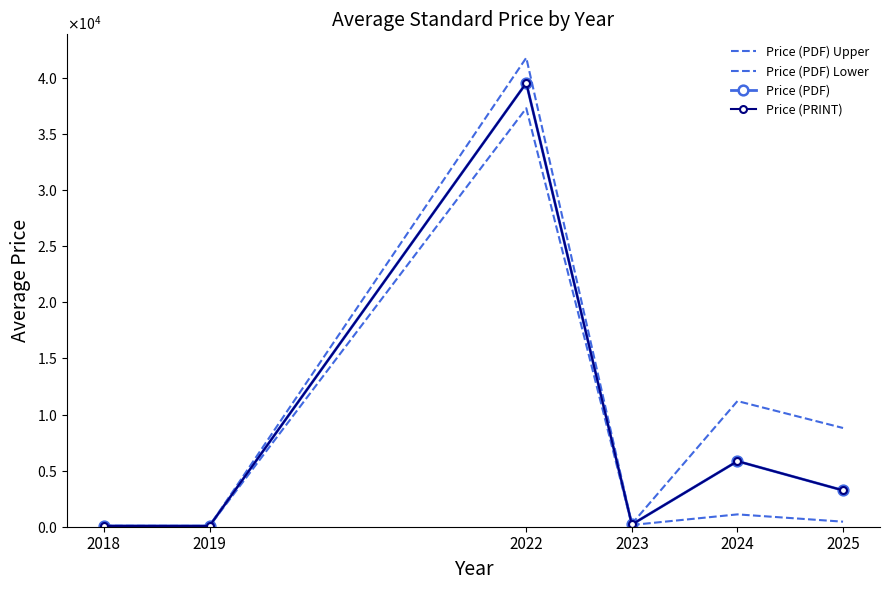

At which label does Price (PDF) Lower first exceed 450?

2022